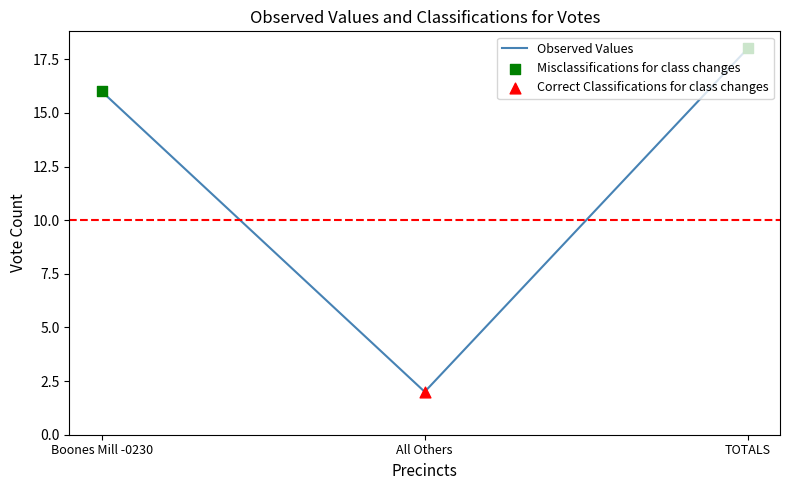

What is the change in value from Boones Mill -0230 to TOTALS?

+2